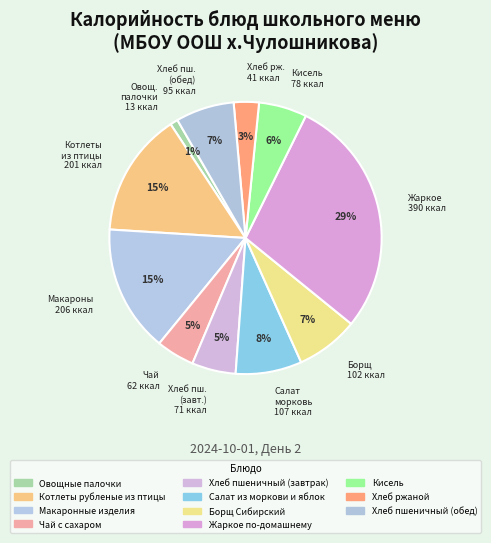

To the nearest percent, what percentage of the pie is Чай с сахаром?

5%